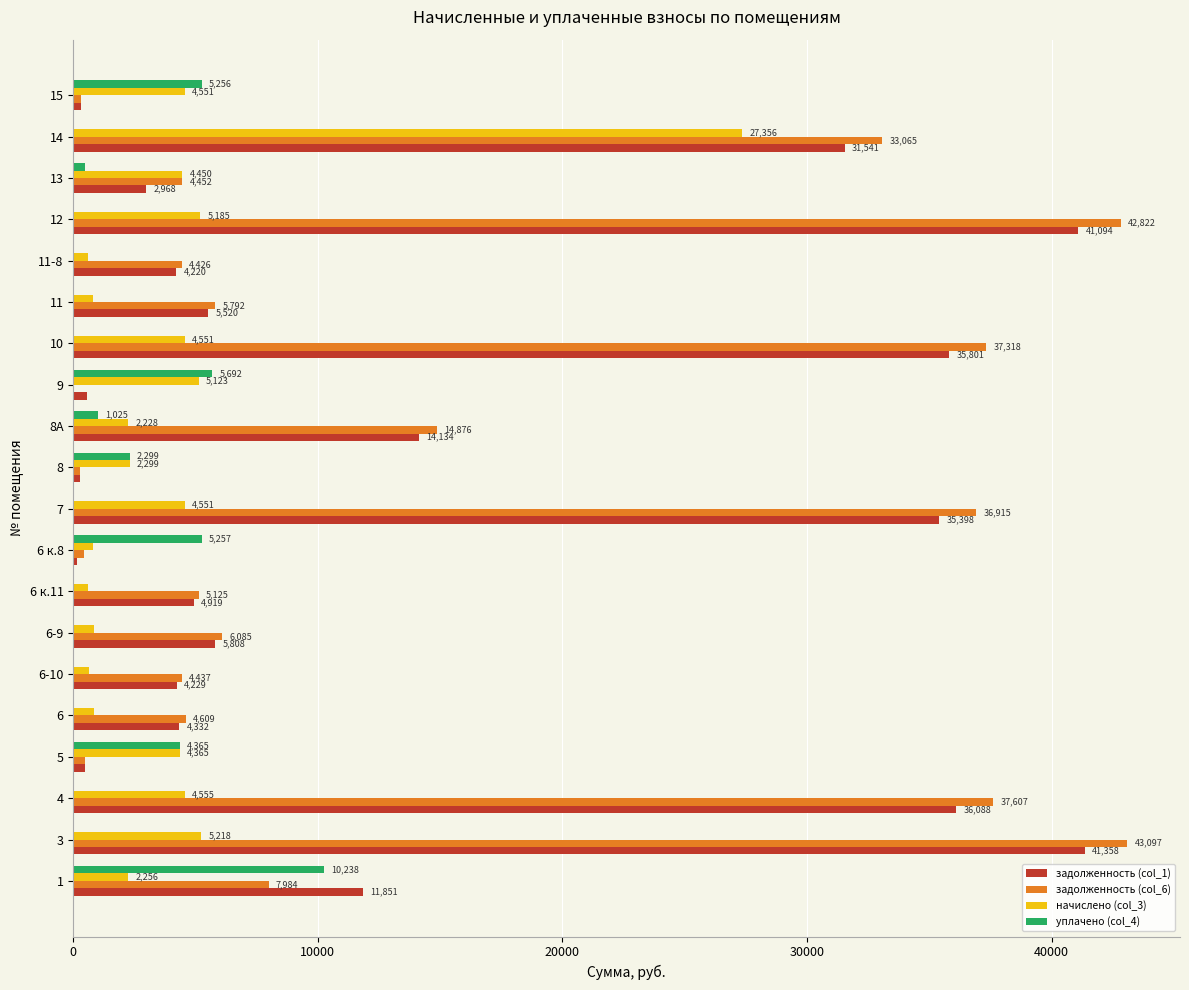

Is the value of задолженность (col_1) at 8 greater than the value of начислено (col_3) at 14?

No